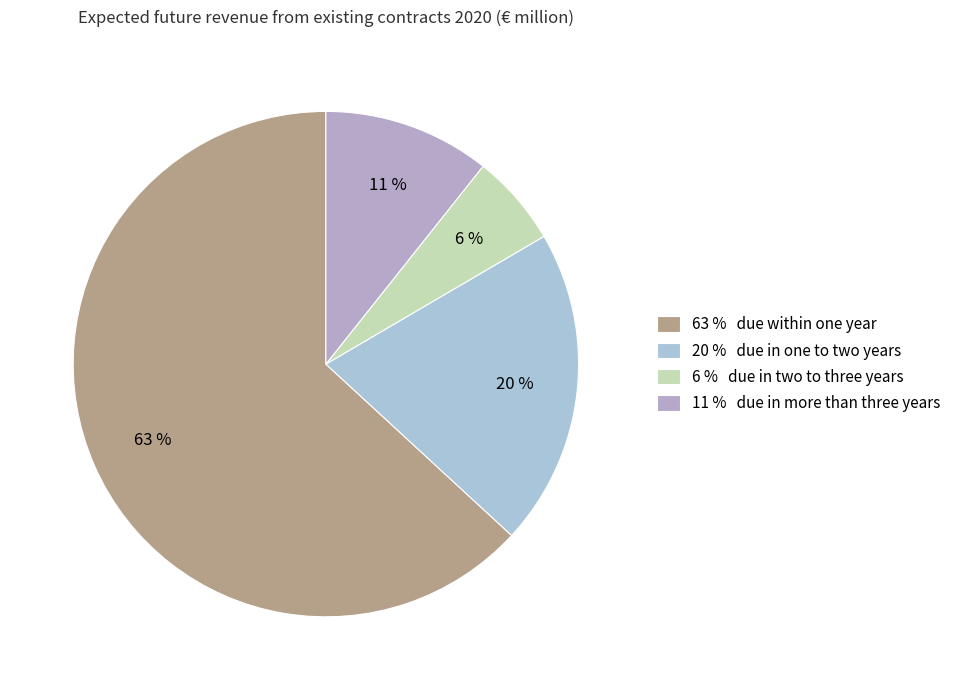

How many slices are in this pie chart?

4